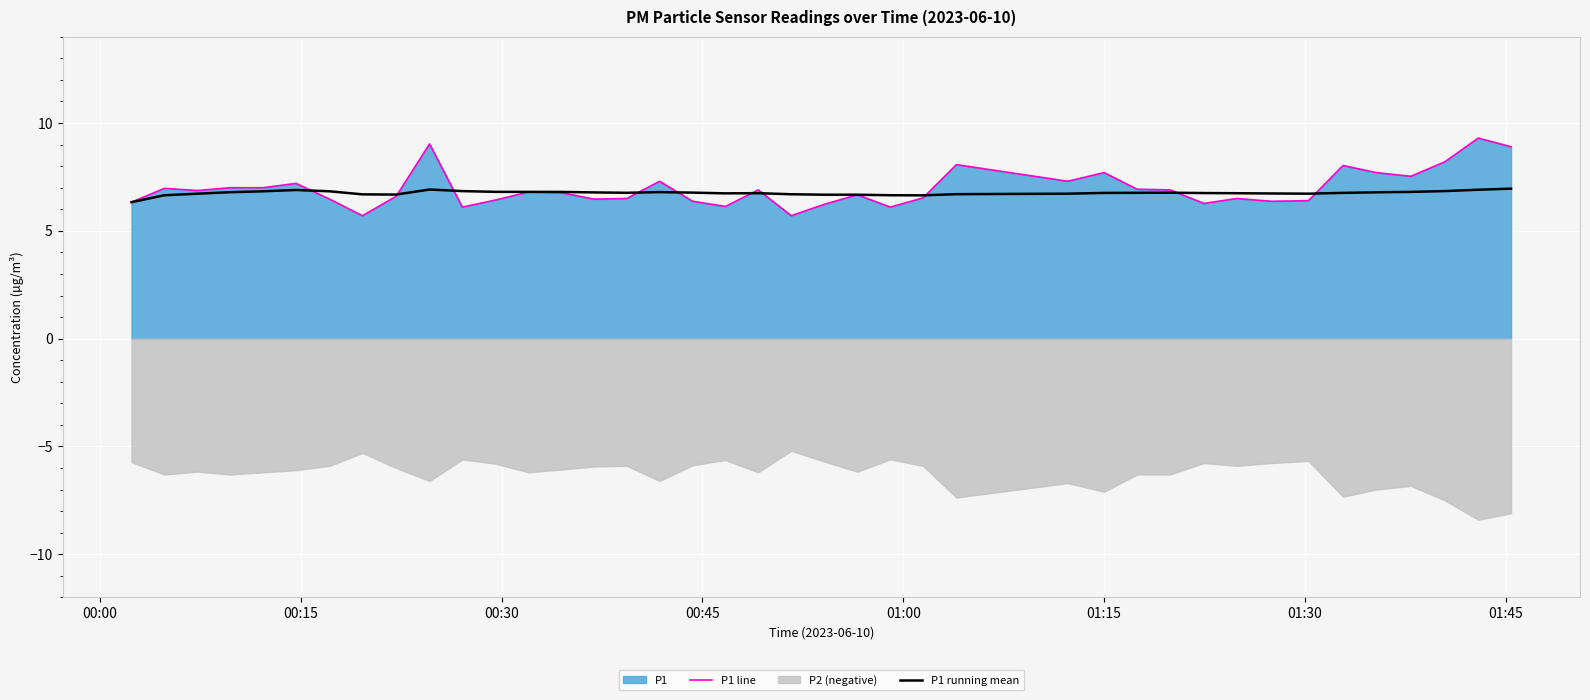

Which series has the largest total across all categories?

P1 line